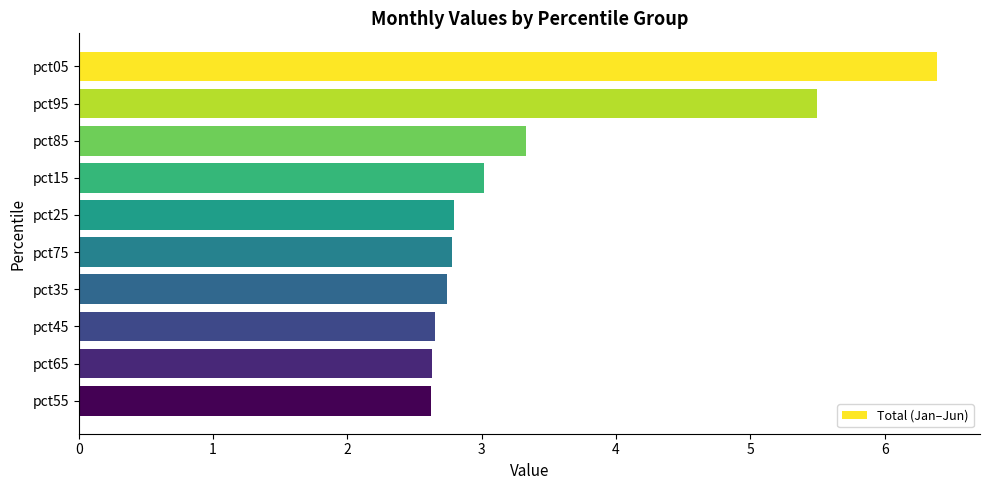

Does the chart contain stacked bars?

No